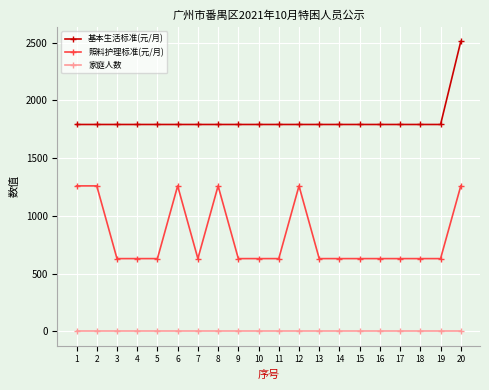

Read the 照料护理标准(元/月) value at 7, to the nearest 50.

650